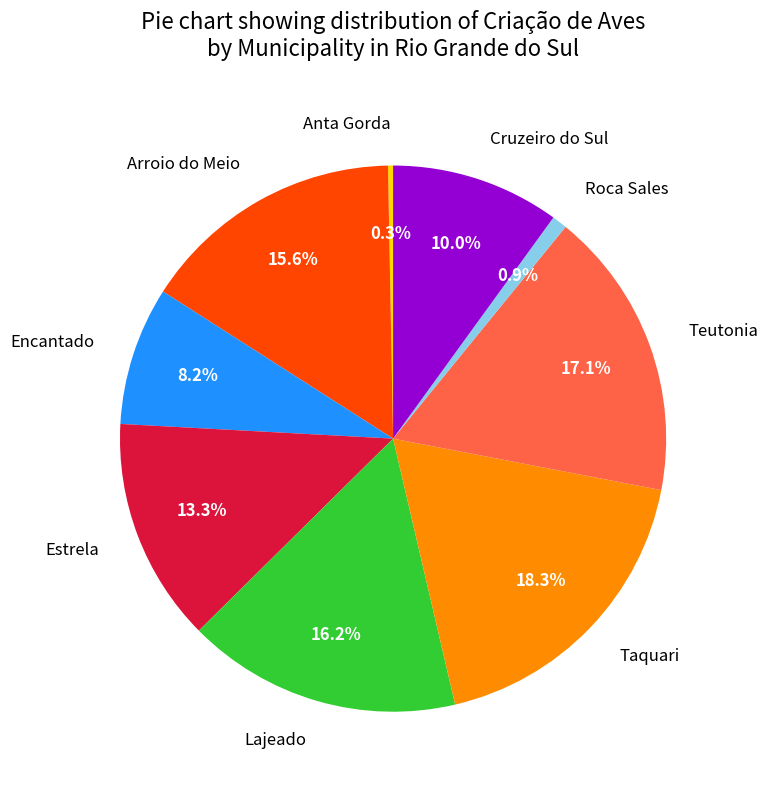

What is the largest slice in the pie chart?

Taquari